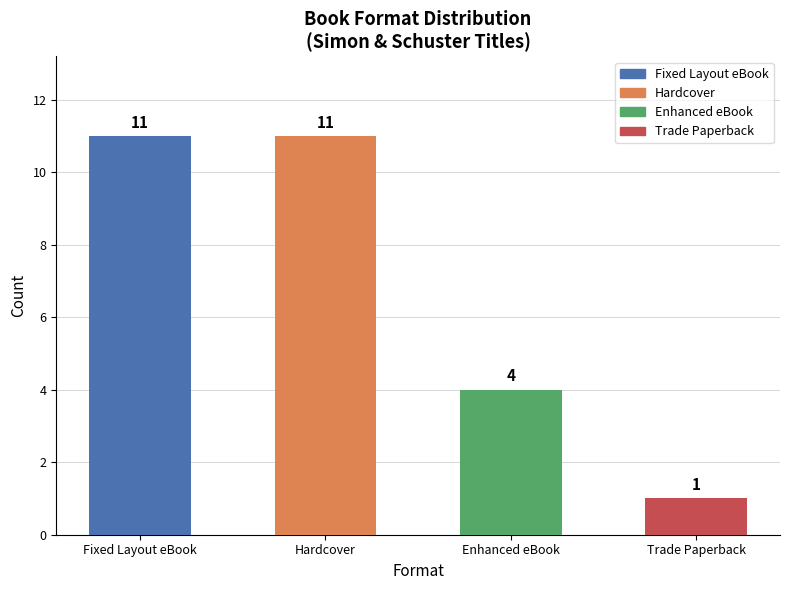

Approximately how many times larger is the value at Hardcover compared to Trade Paperback?

11.0